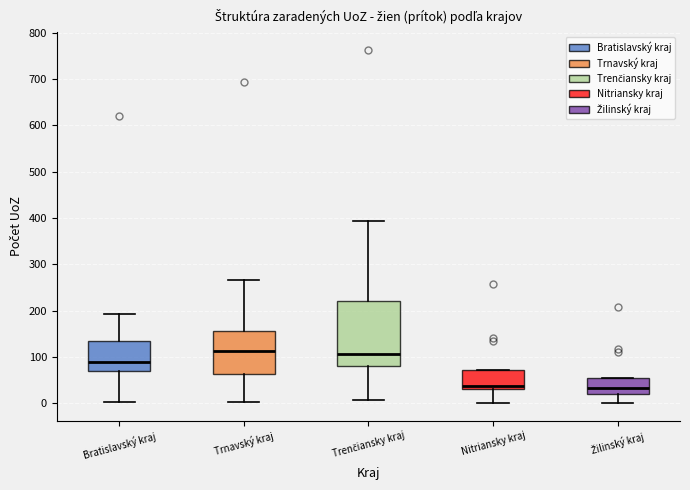

Where does the lower whisker of the box for Žilinský kraj end on the y-axis? The values are not printed on the chart, so give them approximately, as read against the axis.

0